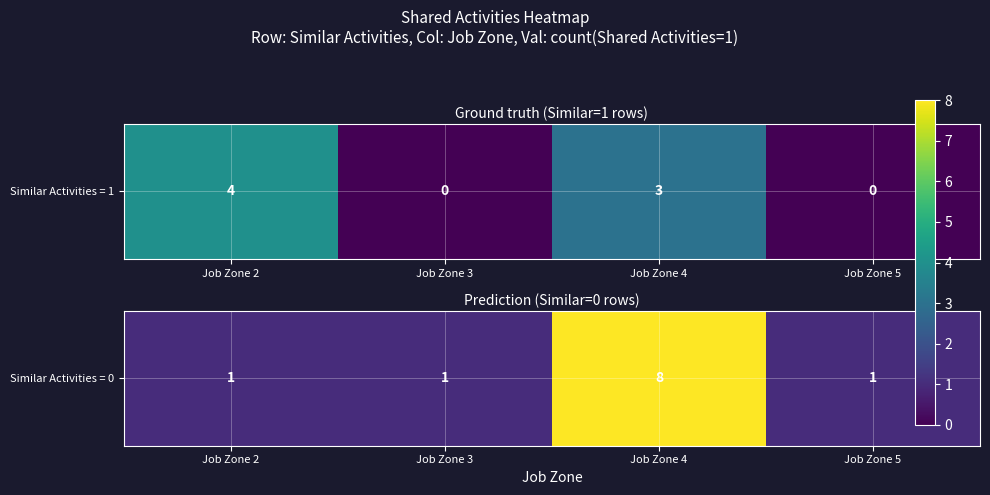

The chart shows a value of 1 at Job Zone 3. True or false?

True